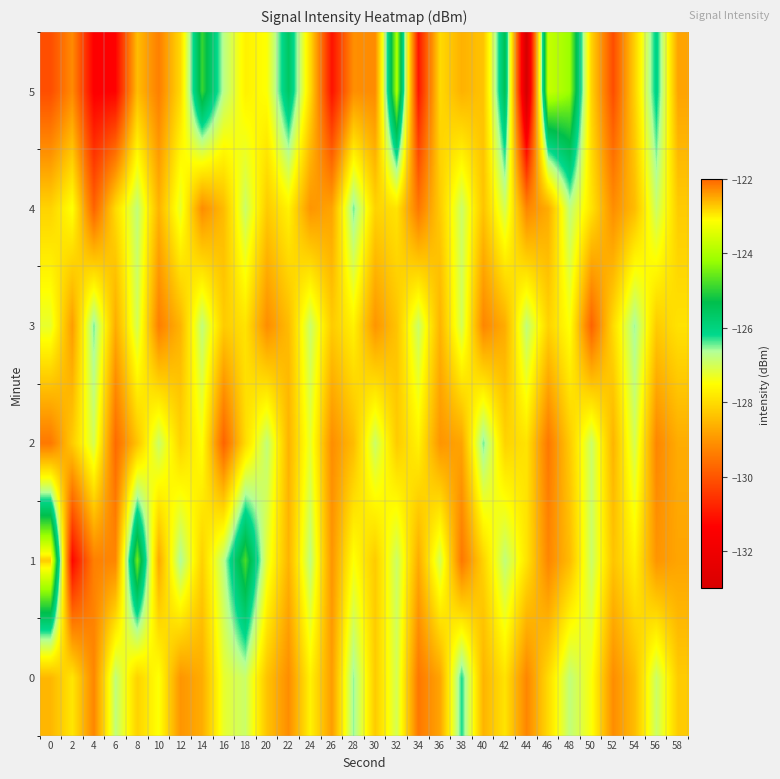

Reading left to right, transcribe all the data shown in this chart.

0: 0=-128.5	2=-127.8	4=-129.2	6=-126.8	8=-128.1	10=-127.5	12=-129.0	14=-128.7	16=-127.2	18=-126.9	20=-128.3	22=-129.1	24=-127.7	26=-128.9	28=-126.5	30=-128.2	32=-127.0	34=-129.5	36=-128.8	38=-126.2	40=-128.6	42=-127.9	44=-129.2	46=-128.0	48=-126.8	50=-127.5	52=-129.1	54=-128.5	56=-126.9	58=-128.2
1: 0=-122.7	2=-131.3	4=-129.3	6=-129.2	8=-124.5	10=-128.7	12=-126.6	14=-128.2	16=-126.7	18=-124.8	20=-127.2	22=-128.6	24=-126.8	26=-129.0	28=-127.5	30=-128.2	32=-126.9	34=-128.7	36=-127.0	38=-129.5	40=-128.1	42=-126.8	44=-127.9	46=-129.2	48=-128.5	50=-126.9	52=-128.3	54=-127.7	56=-129.0	58=-128.8
2: 0=-129.5	2=-128.2	4=-127.0	6=-129.7	8=-128.3	10=-126.9	12=-128.1	14=-127.5	16=-129.8	18=-128.0	20=-126.8	22=-128.6	24=-127.2	26=-129.1	28=-128.5	30=-126.9	32=-128.2	34=-127.7	36=-129.0	38=-128.8	40=-126.5	42=-128.1	44=-127.9	46=-129.5	48=-128.2	50=-126.9	52=-128.6	54=-127.0	56=-129.2	58=-128.7
3: 0=-127.2	2=-128.9	4=-126.5	6=-128.7	8=-127.0	10=-129.3	12=-128.6	14=-126.8	16=-128.2	18=-127.9	20=-129.1	22=-128.5	24=-126.9	26=-128.2	28=-127.7	30=-129.0	32=-128.3	34=-126.9	36=-128.6	38=-127.0	40=-129.2	42=-128.7	44=-126.8	46=-128.1	48=-127.5	50=-129.8	52=-128.0	54=-126.6	56=-128.2	58=-127.9
4: 0=-128.1	2=-127.5	4=-129.8	6=-128.0	8=-126.8	10=-128.6	12=-127.2	14=-129.1	16=-128.5	18=-126.9	20=-128.2	22=-127.7	24=-129.0	26=-128.8	28=-126.5	30=-128.1	32=-127.9	34=-129.5	36=-128.2	38=-126.9	40=-128.3	42=-127.0	44=-129.2	46=-128.7	48=-126.8	50=-127.9	52=-129.1	54=-128.5	56=-126.9	58=-128.2
5: 0=-130.1	2=-129.2	4=-131.4	6=-131.3	8=-128.5	10=-129.3	12=-128.0	14=-124.9	16=-126.7	18=-127.7	20=-127.5	22=-125.6	24=-128.0	26=-131.1	28=-129.1	30=-129.1	32=-124.0	34=-131.0	36=-128.0	38=-128.6	40=-128.3	42=-125.4	44=-133.2	46=-123.7	48=-124.2	50=-128.1	52=-130.1	54=-128.1	56=-126.0	58=-128.8